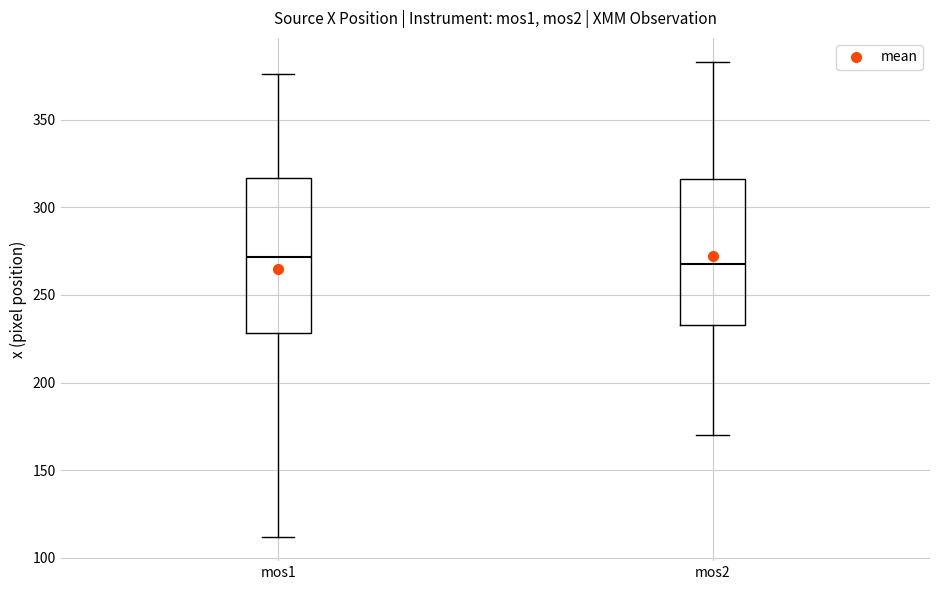

Comparing the boxes themselves (not the whiskers), which one is the tallest?

mos1